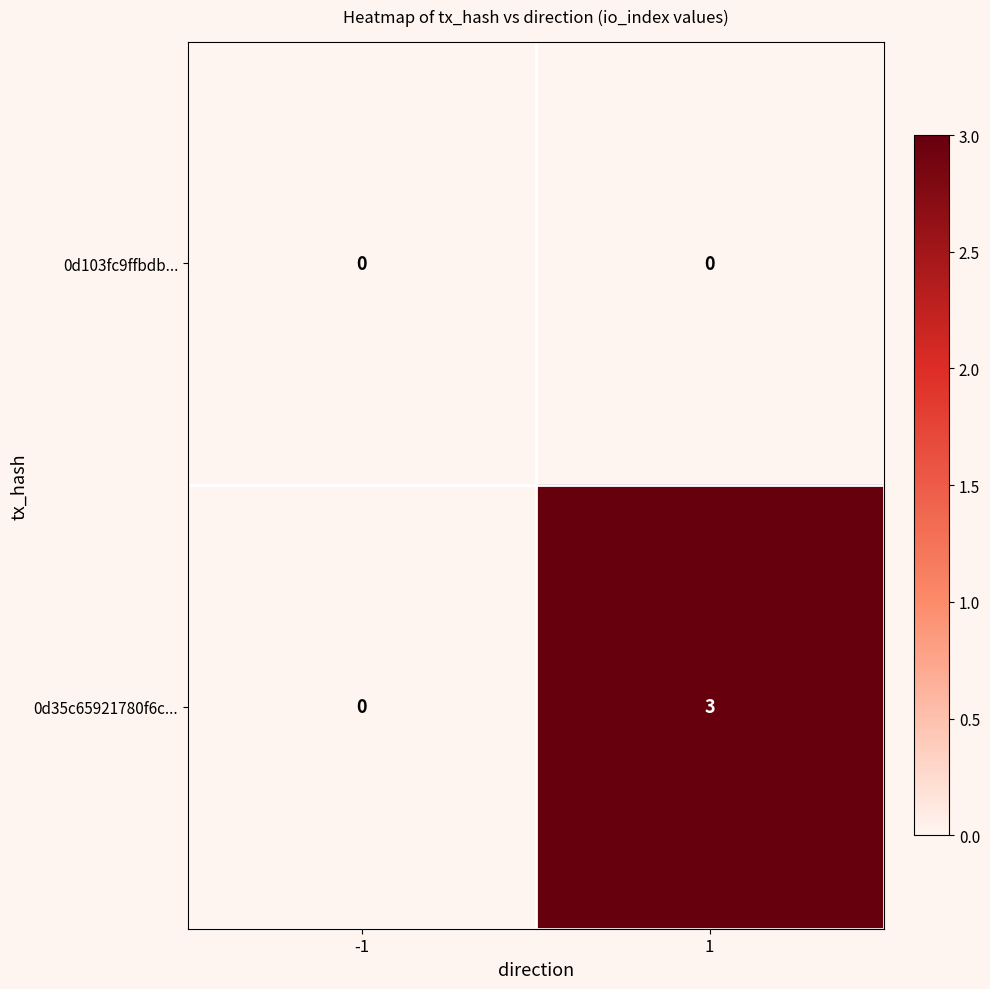

At how many categories does at least one series exceed 2?

1